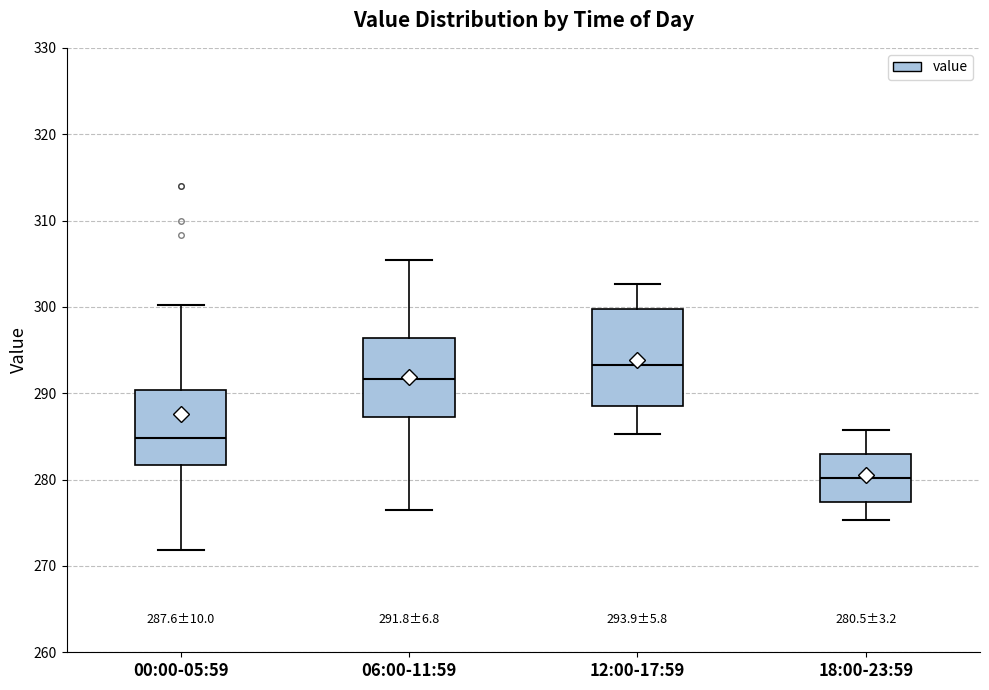

Which box has the lowest median line?

18:00-23:59